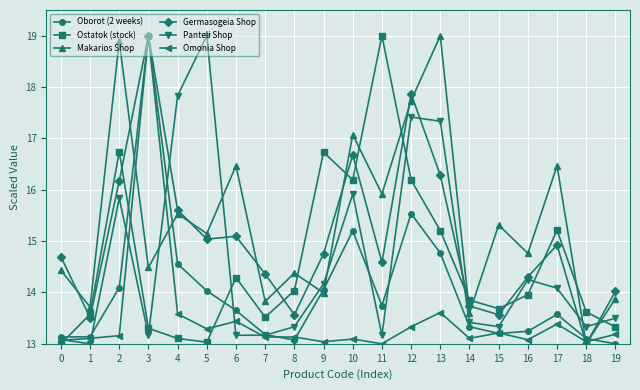

How many intersections are there between Ostatok (stock) and Makarios Shop?

8